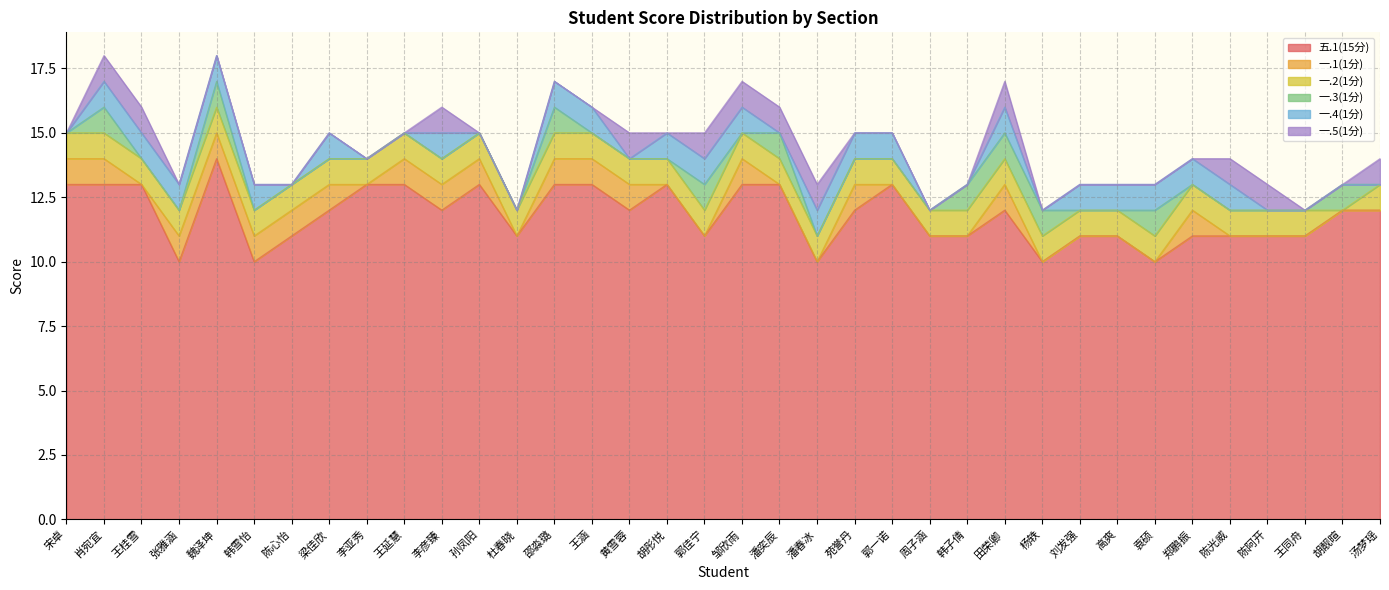

How many interior local valleys does the 一.2(1分) series have?

1